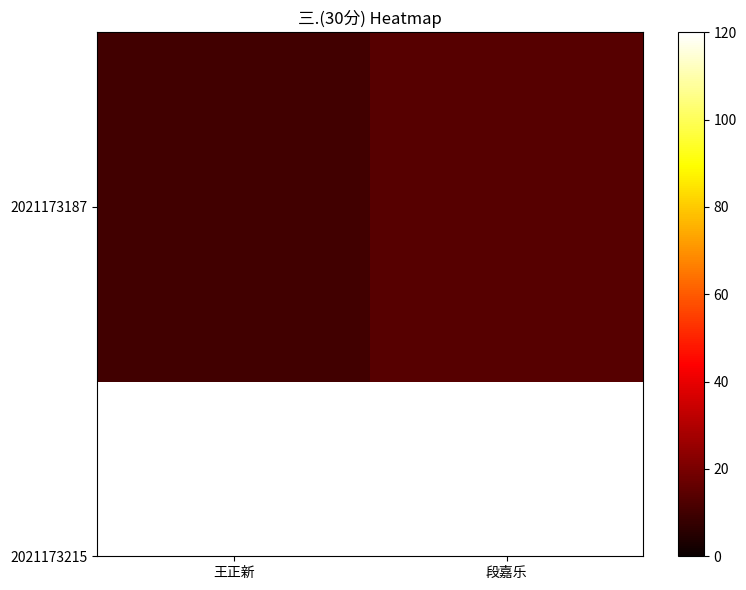

Which label corresponds to the smallest value in the chart?

王正新